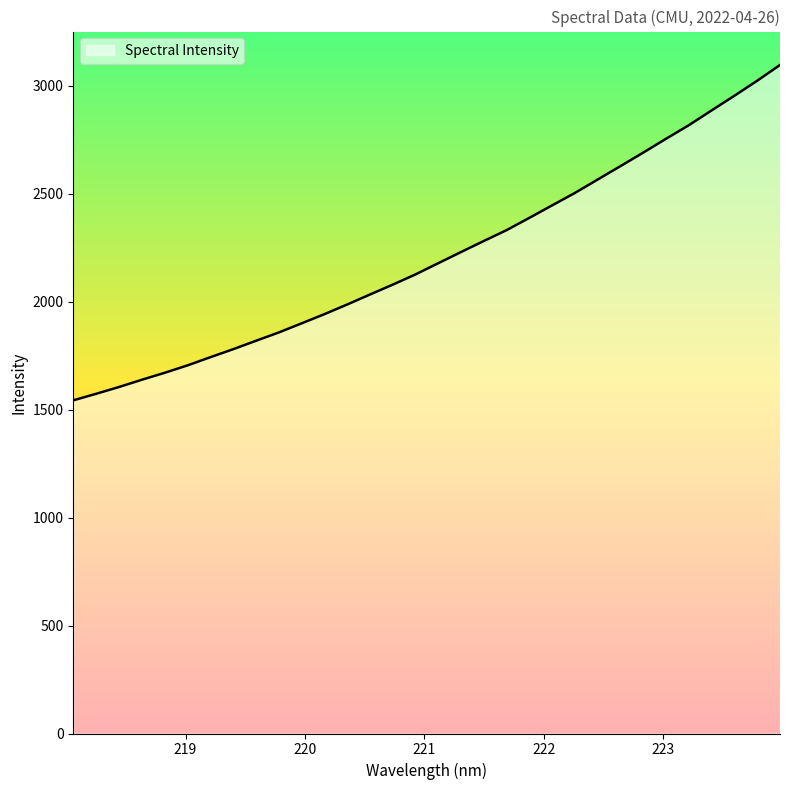

What is the difference between the maximum and minimum values?

1553.6